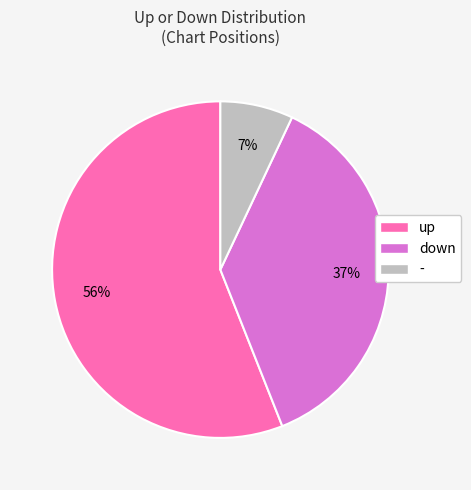

Is it true that down is 48% of the pie?

False